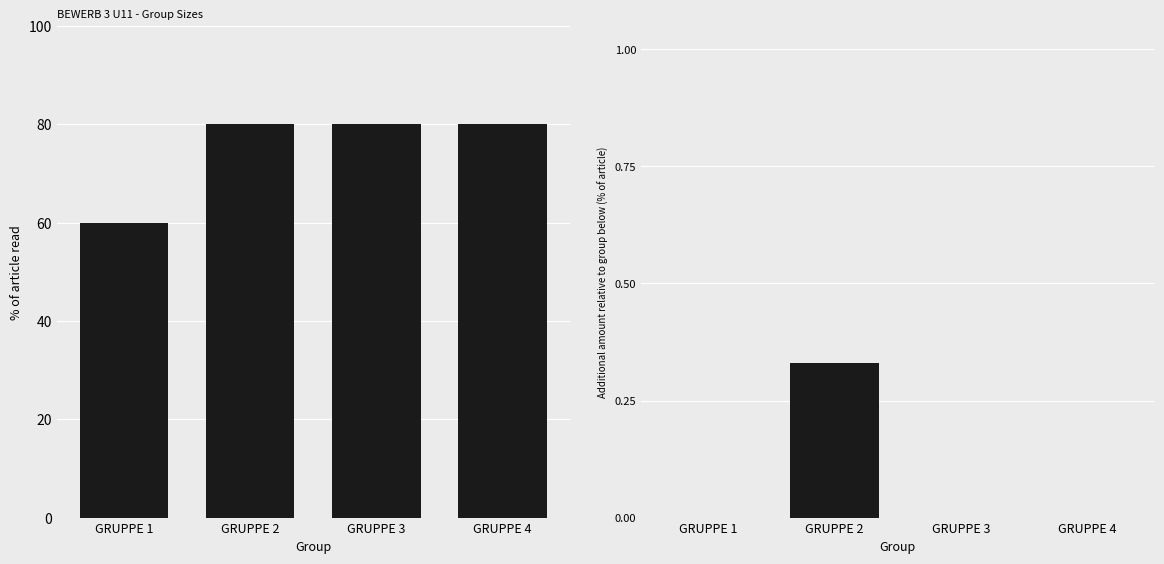

At GRUPPE 4, list the series in order from smallest to largest.

Additional amount relative to previous, Players per group